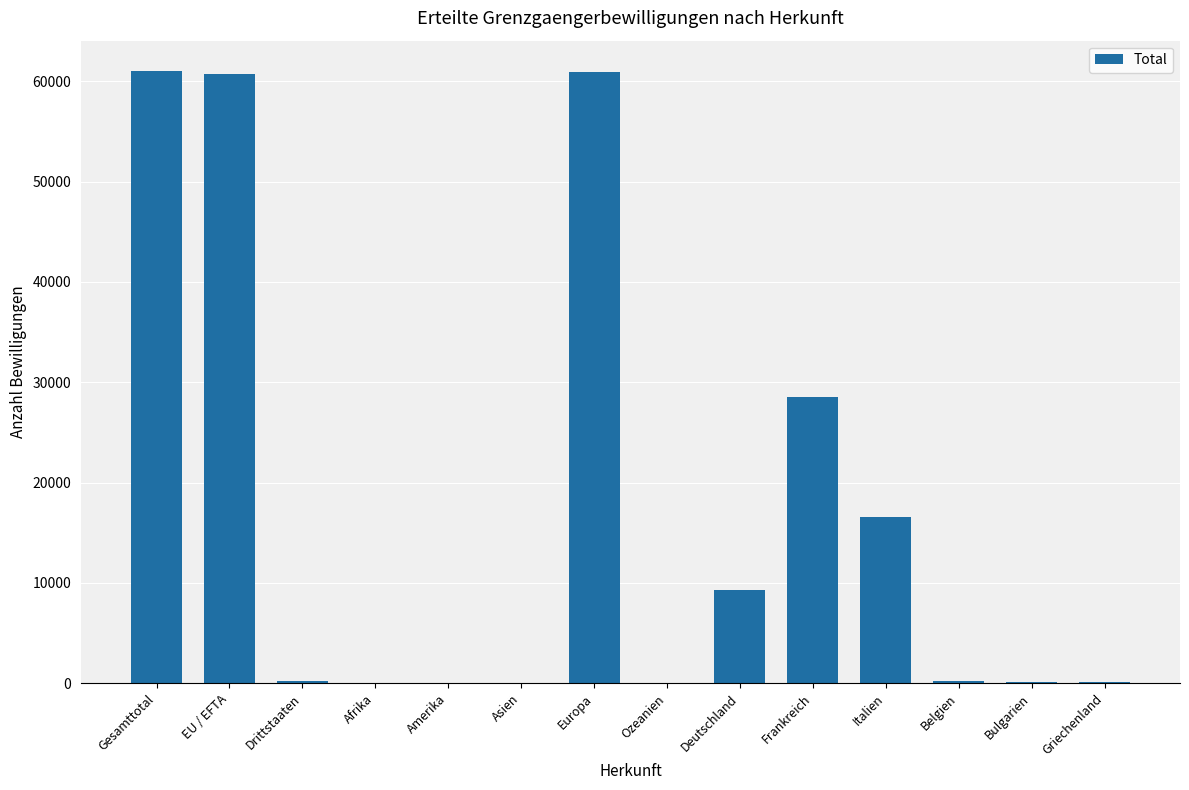

What is the greatest value displayed?

61001